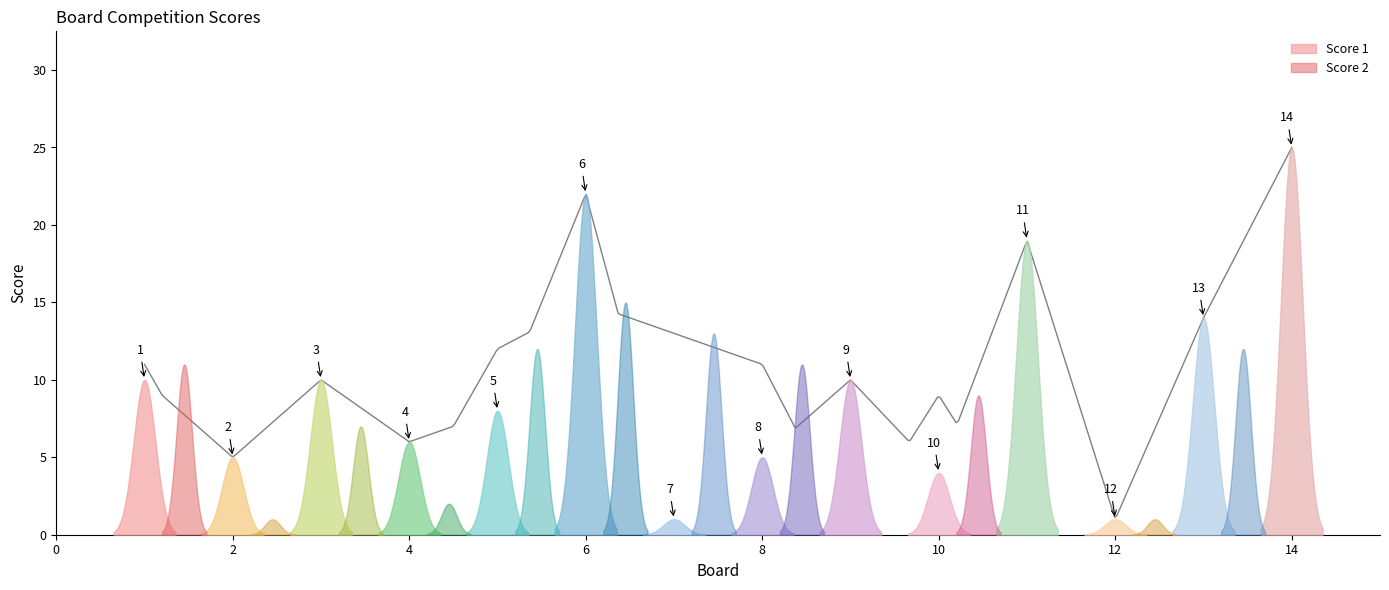

What is the difference between the maximum and minimum values in the Score 2 series?

15